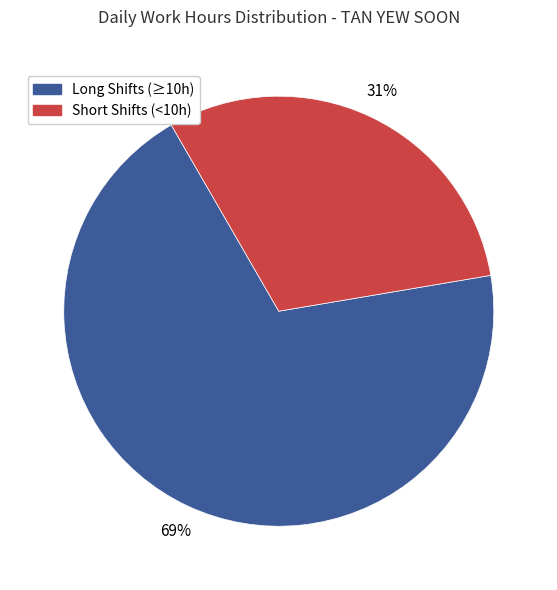

To the nearest percent, what is the average slice percentage?

50%